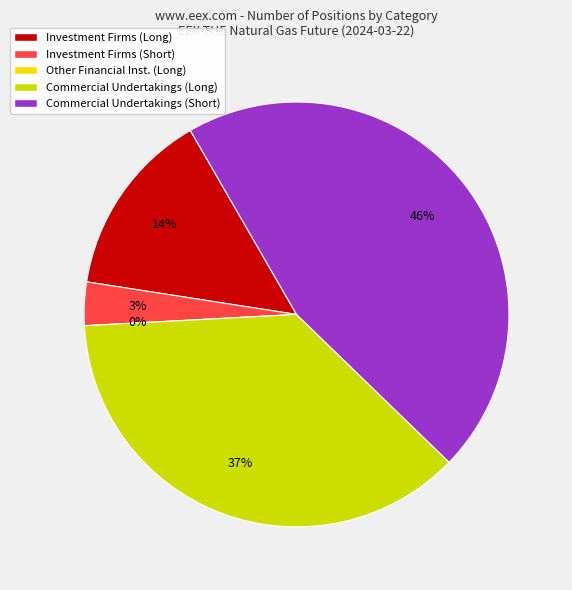

What percentage do Commercial Undertakings (Long) and Other Financial Institutions (Long) together represent?

36.9%